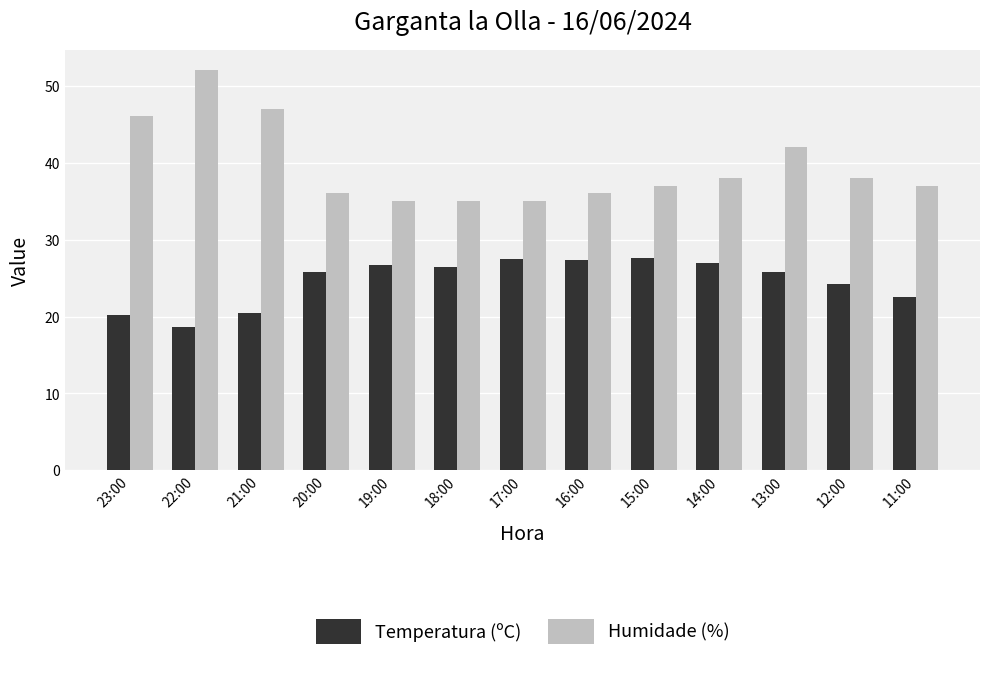

What position from the right is 22:00?

12